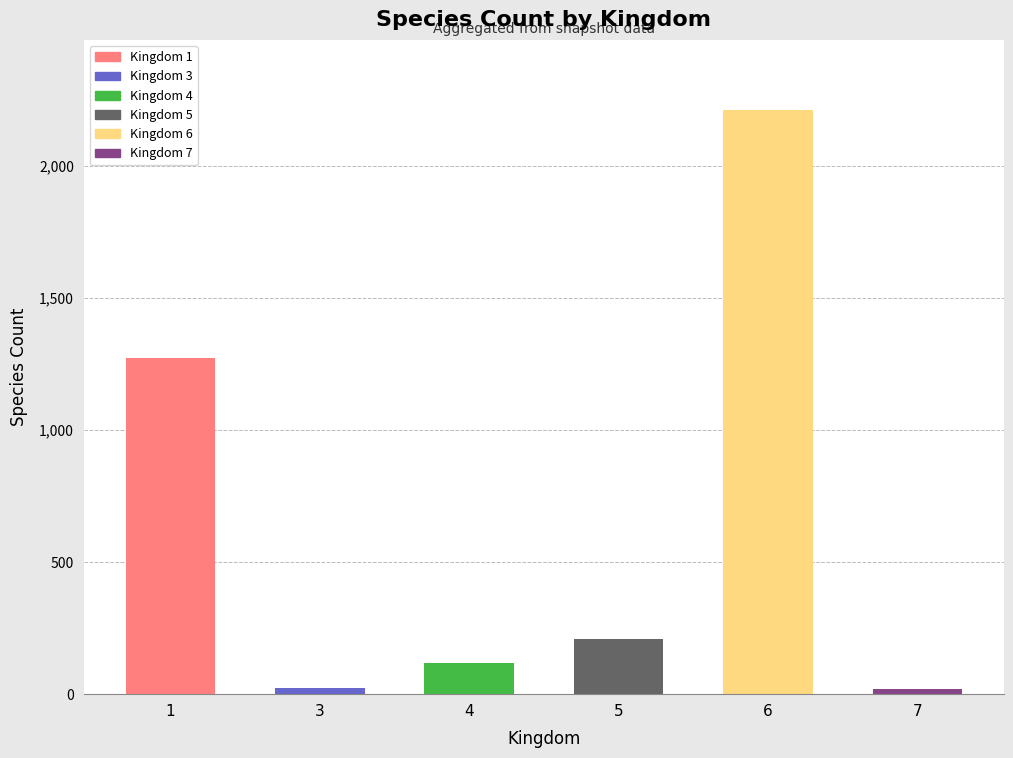

Count the number of categories in the chart.

6